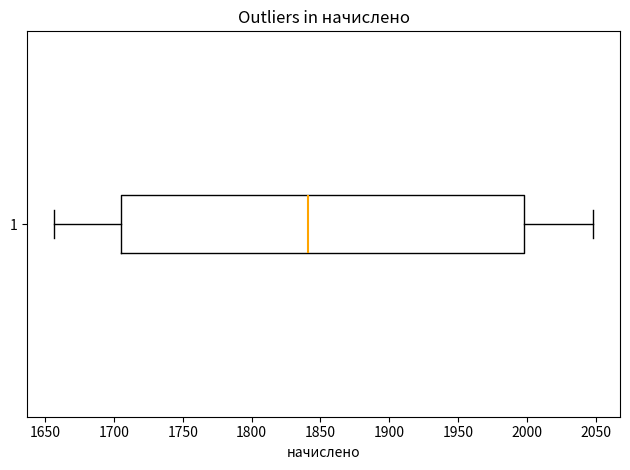

Transcribe this box plot: give where the median line is, the range the box spans, and where the two whiskers end, as read against the x-axis. The values are not printed on the chart, so give them approximately, as read against the axis.

median 1840, box 1705 to 2000, whiskers 1655 to 2050